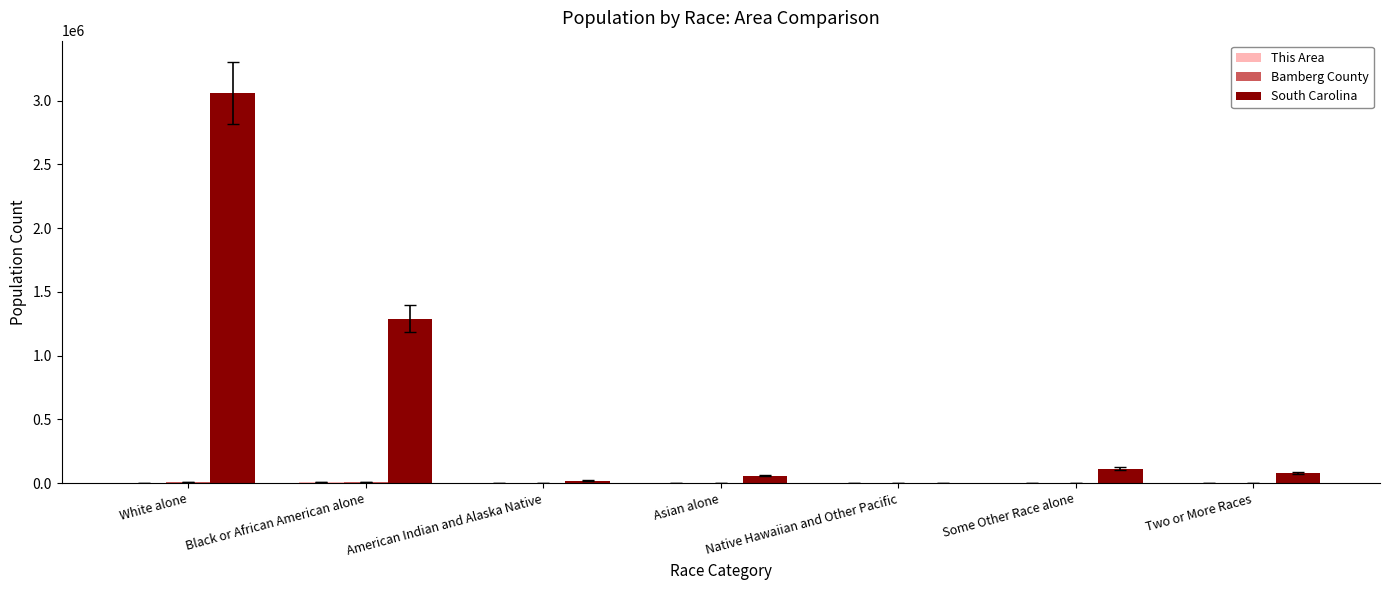

Which series has the largest total across all categories?

South Carolina